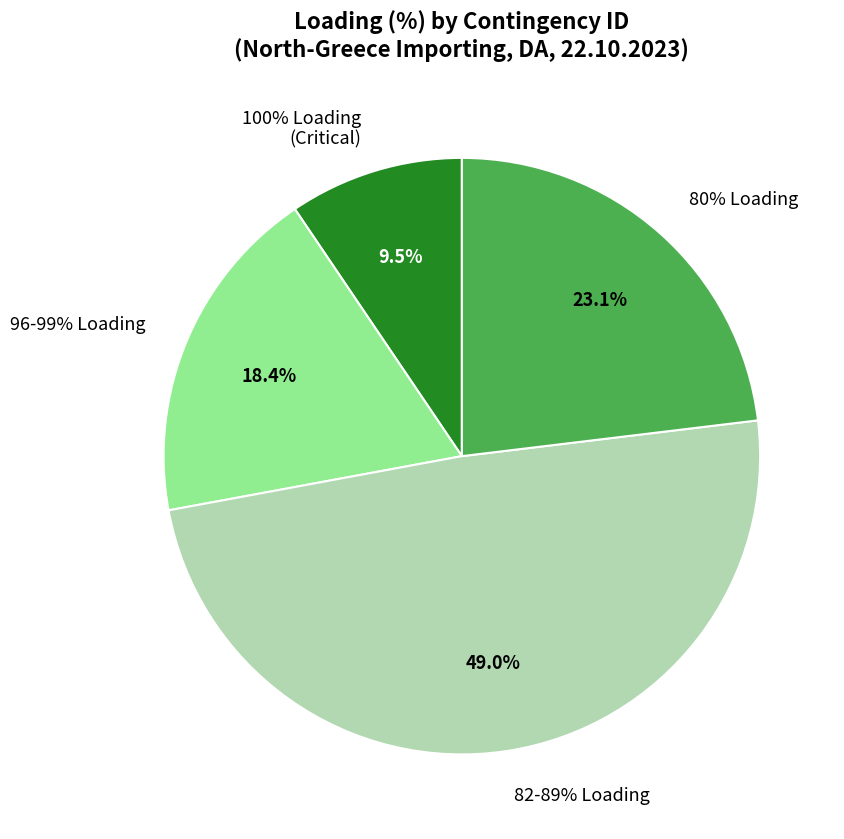

Is there a majority slice in this chart?

No